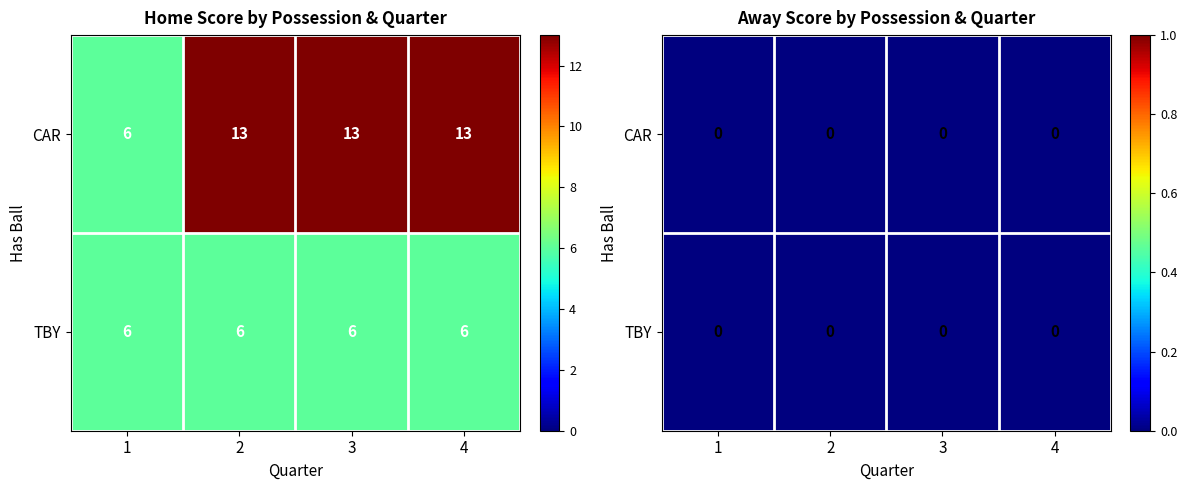

Rank the categories by value from highest to lowest.

2, 3, 4, 1